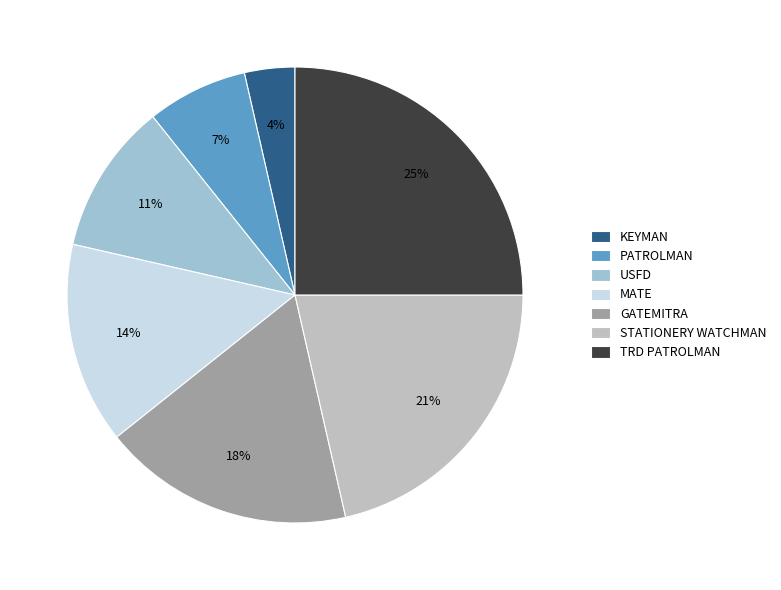

How many segments does this pie chart have?

7